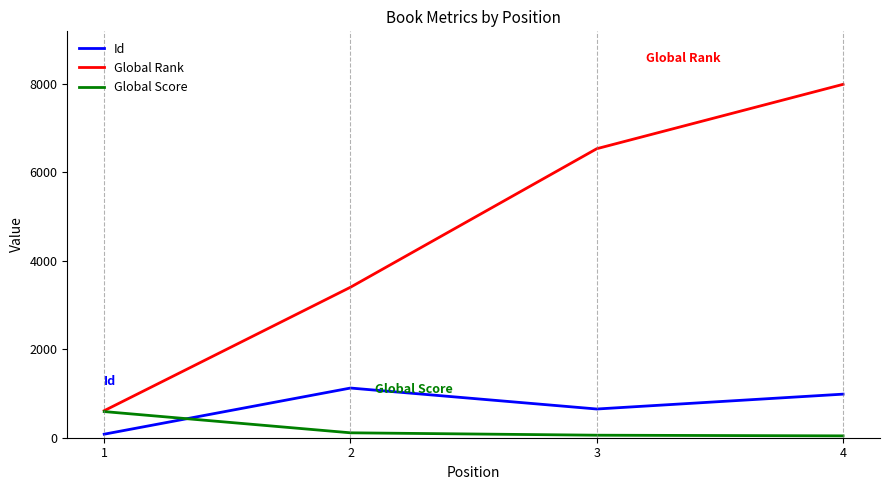

True or false: Id and Global Rank cross at least once.

False